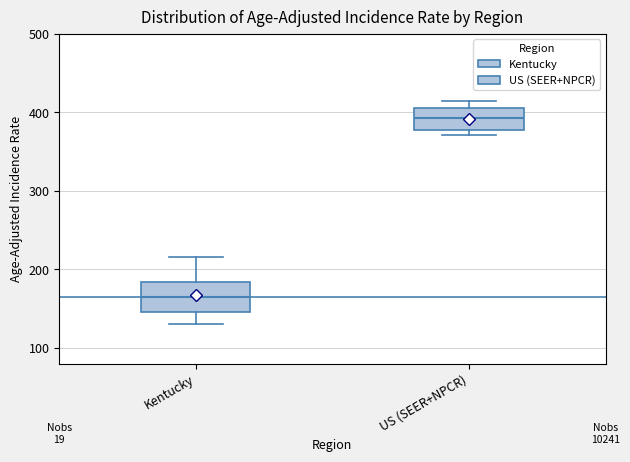

Which box has the highest median line?

US (SEER+NPCR)